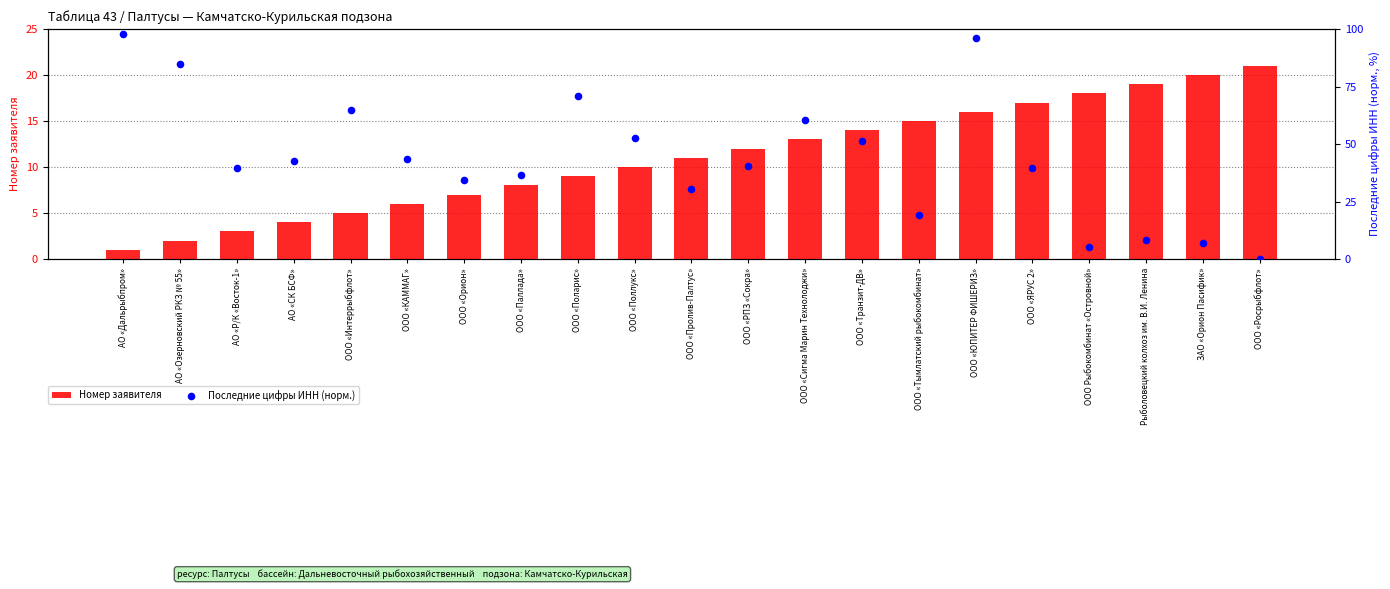

Which series has the largest Y range (max minus min)?

Последние цифры ИНН (норм.)